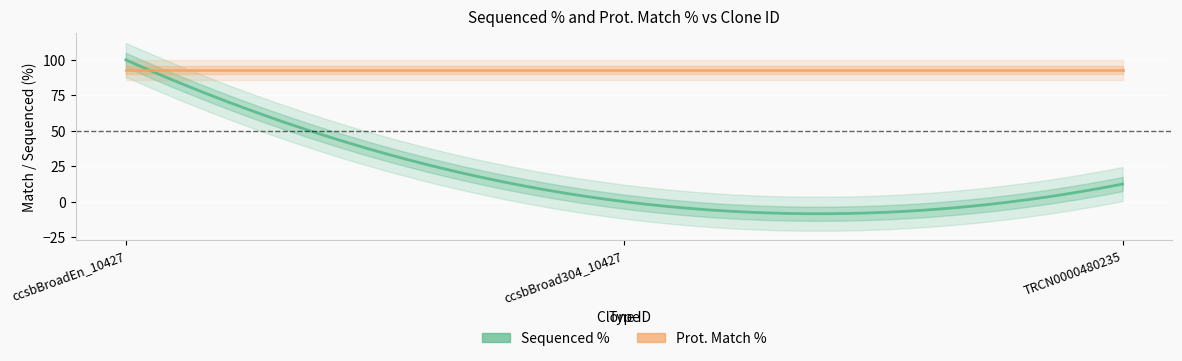

At how many categories does at least one series exceed 54?

3